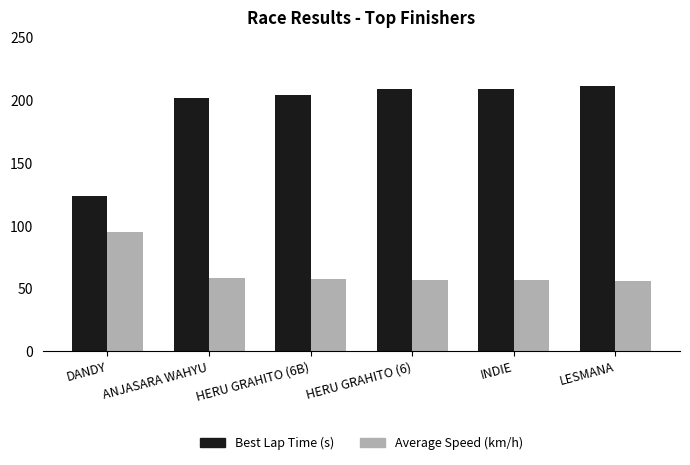

What is the maximum value shown in the chart?

211.8